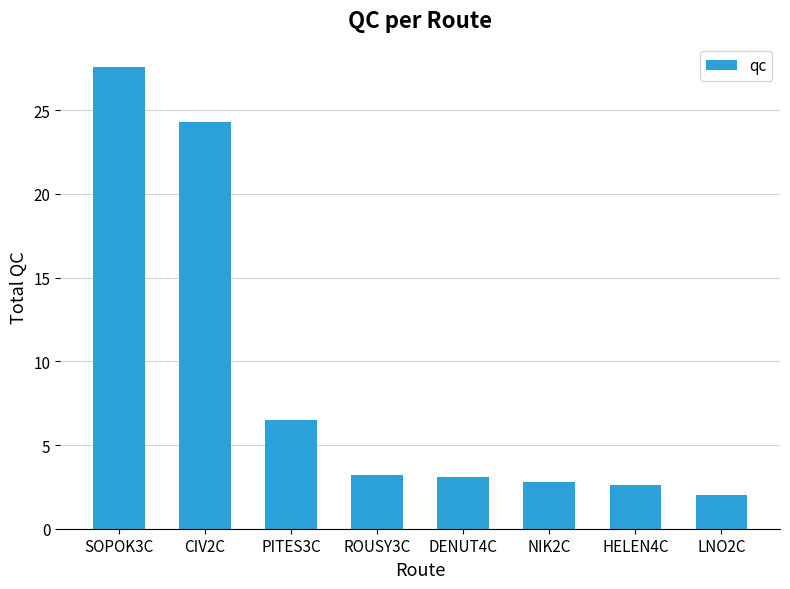

Is it true that the value at DENUT4C is 0.8?

False